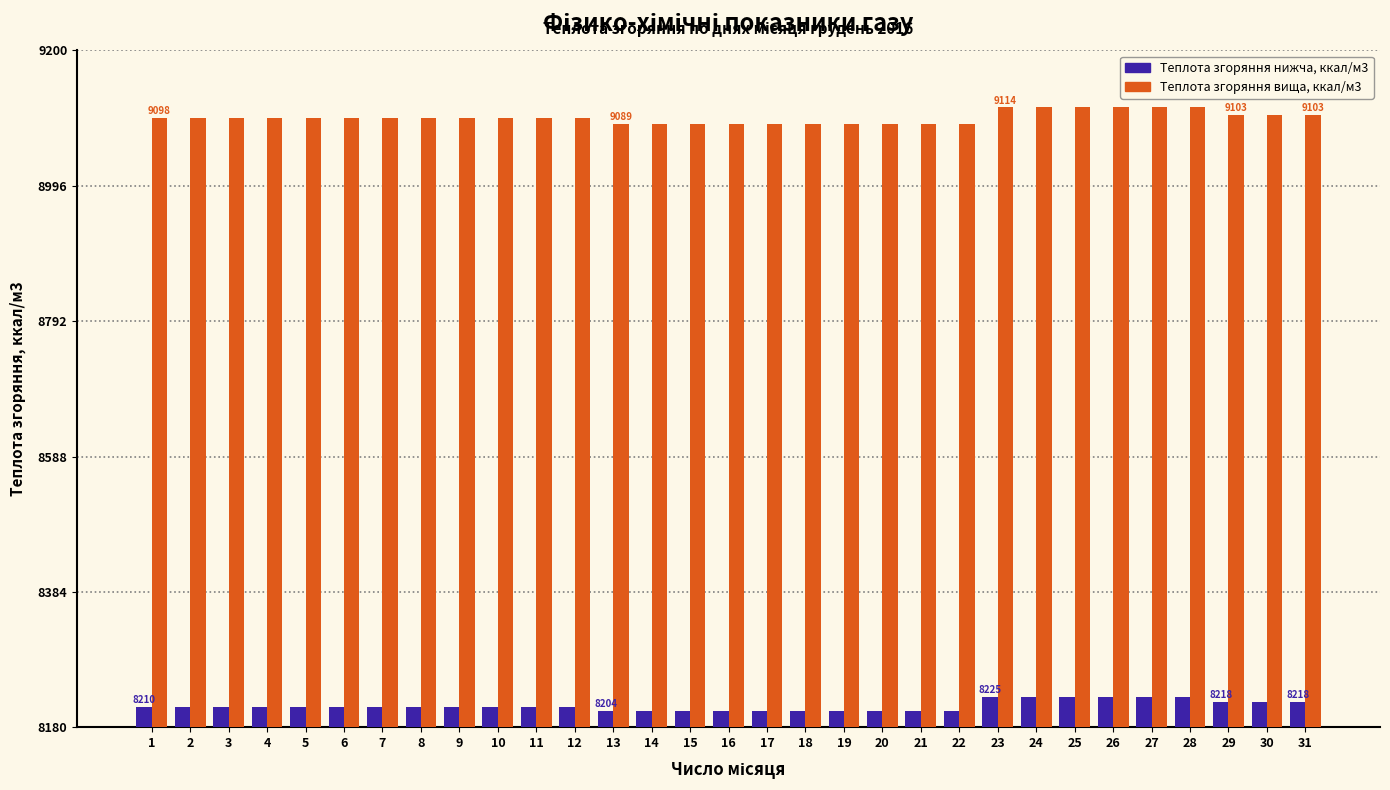

Does the chart contain stacked bars?

No